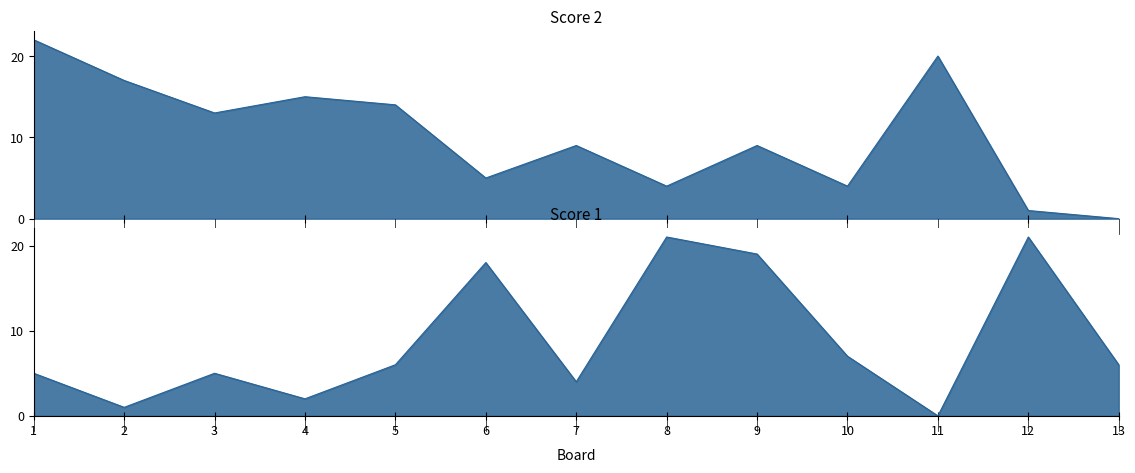

At which category does Score 1 reach its first local valley?

2